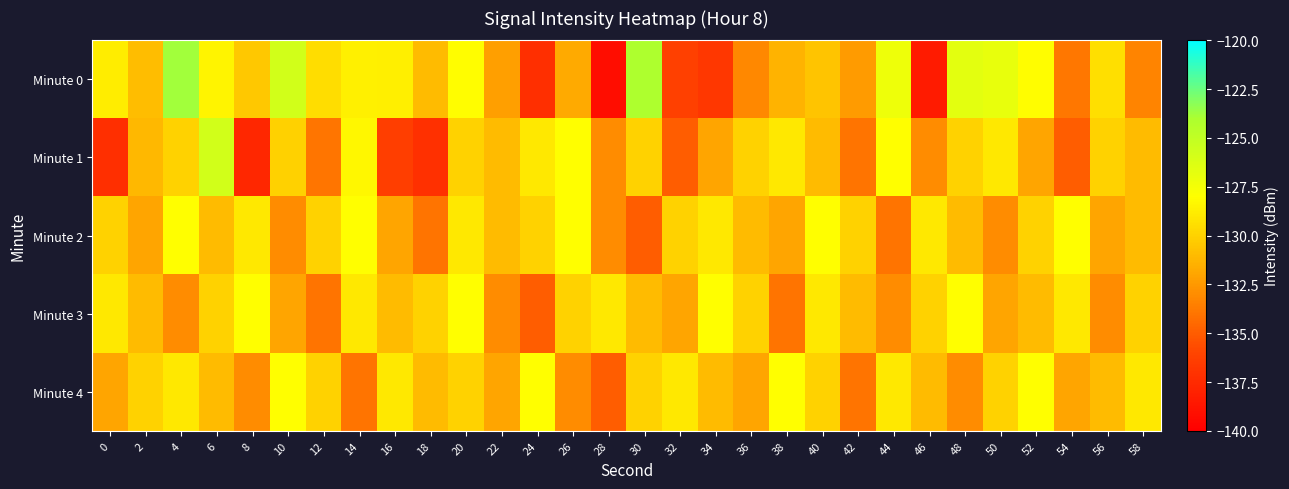

Which label corresponds to the largest value in the chart?

4